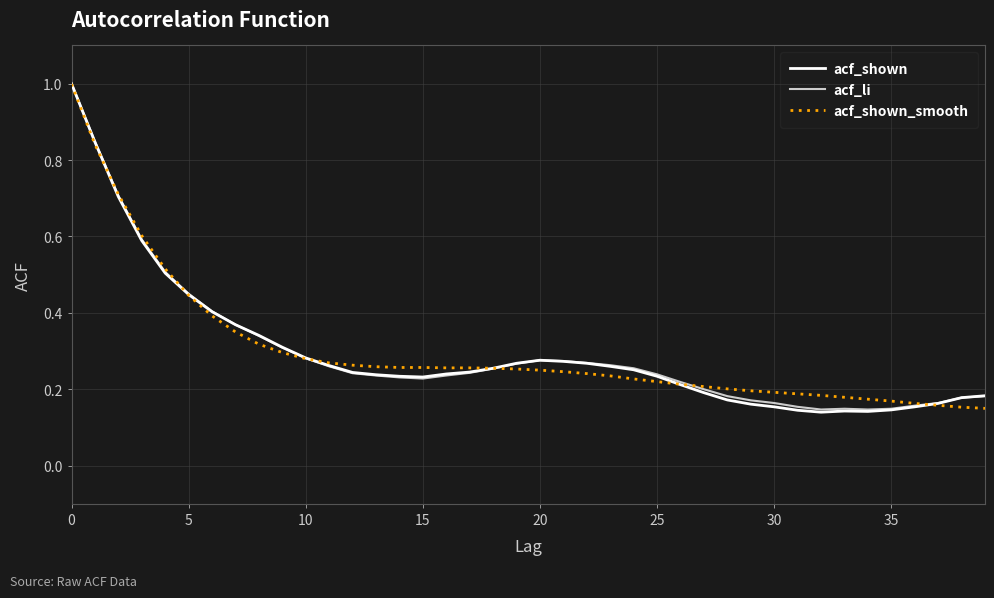

What is the highest value of the acf_shown series?

1.0